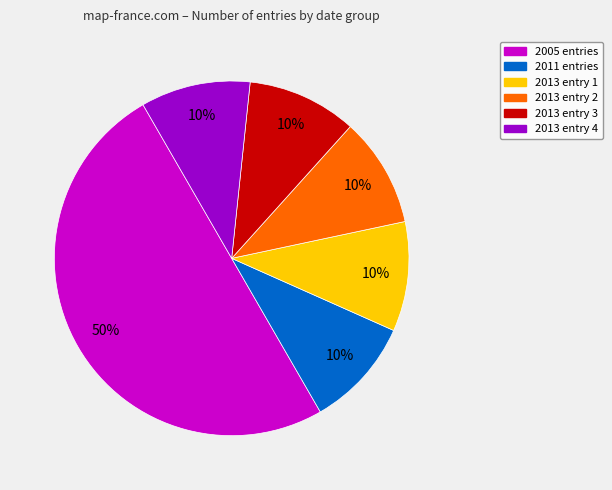

To the nearest percent, what is the difference between the largest and smallest slice percentages?

40%